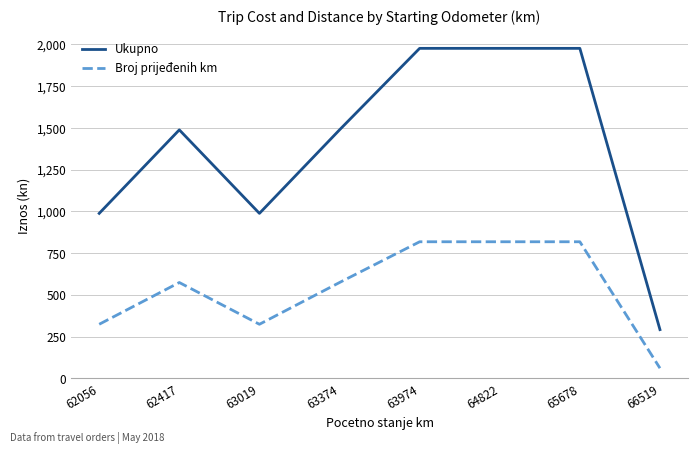

True or false: Broj prijeđenih km and Ukupno cross at least once.

False